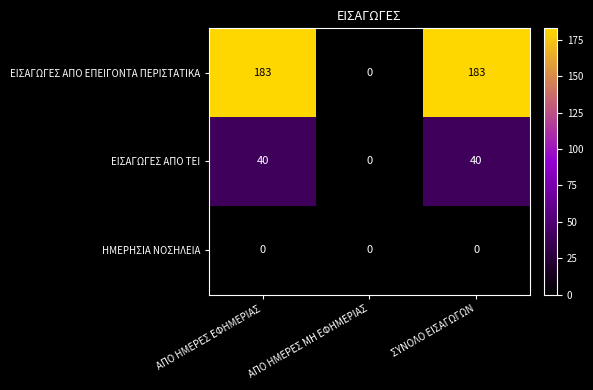

What is the maximum value shown in the chart?

183